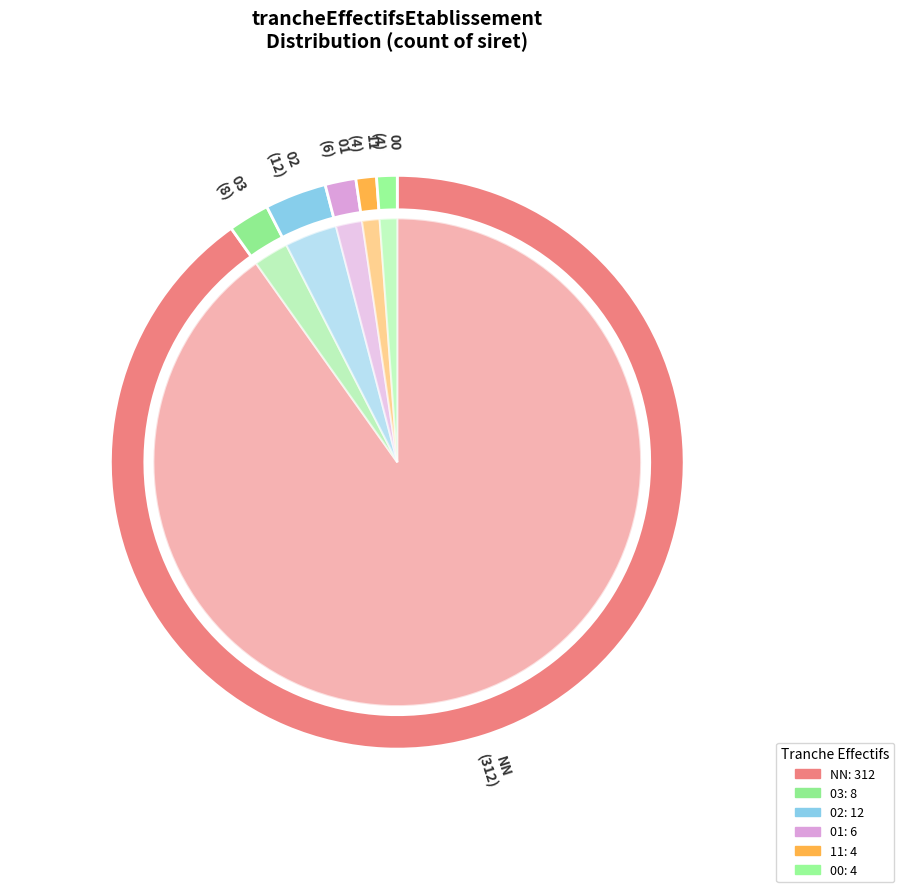

Count the number of slices in the pie.

6